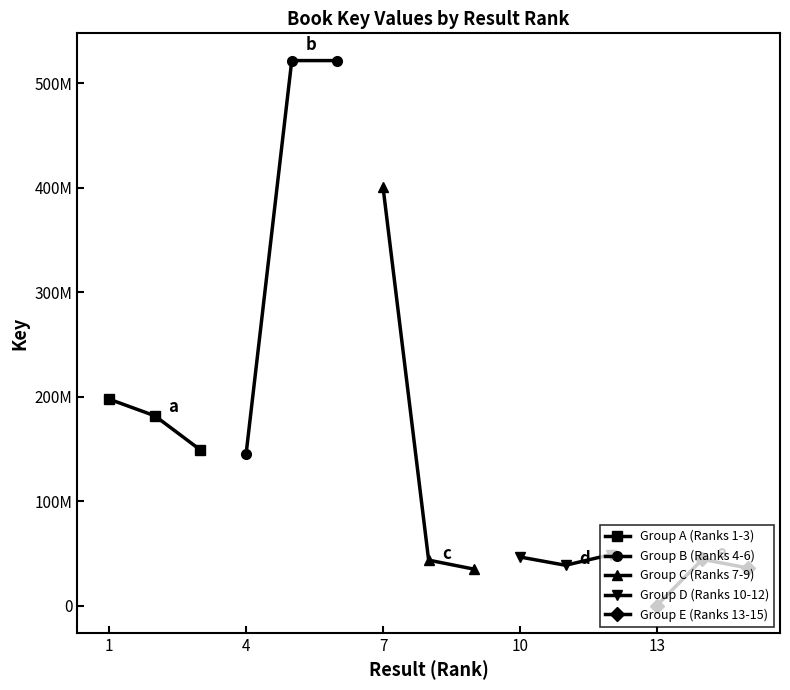

The value of Group D (Ranks 10-12) at 7 is 12708997. True or false?

False